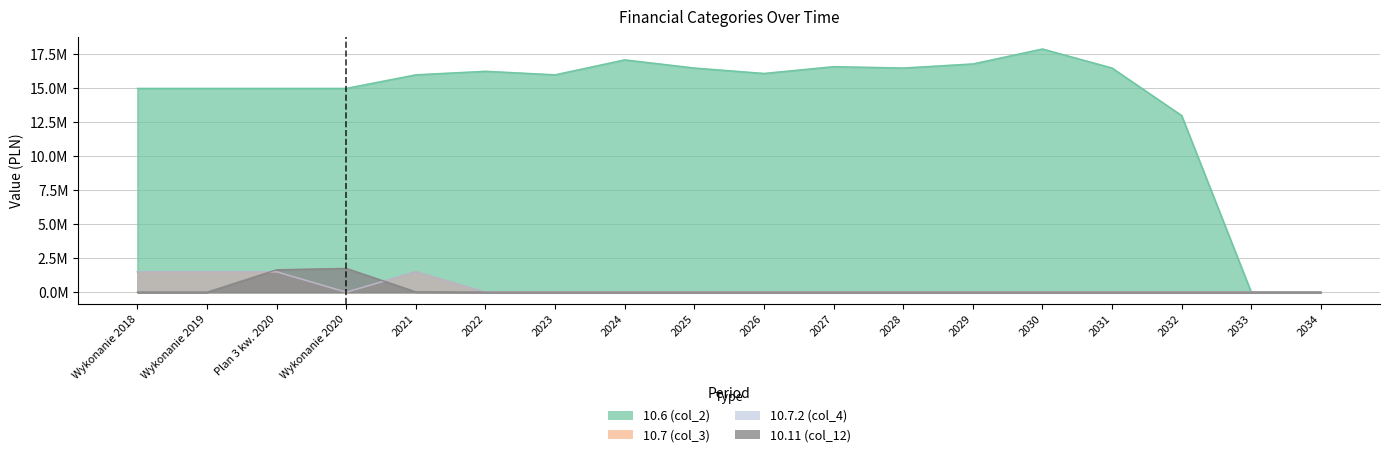

Reading left to right, transcribe all the data shown in this chart.

10.6 (col_2): 15000000.0	15000000.0	15000000.0	15000000.0	16000000.0	16259000.0	16000000.0	17100000.0	16500000.0	16100000.0	16600000.0	16500000.0	16800000.0	17900000.0	16500000.0	13000000.0	0.0	0.0
10.7 (col_3): 1500000.0	1500000.0	1500000.0	0.0	1500000.0	0.0	0.0	0.0	0.0	0.0	0.0	0.0	0.0	0.0	0.0	0.0	0.0	0.0
10.7.2 (col_4): 1500000.0	1500000.0	1500000.0	0.0	1500000.0	0.0	0.0	0.0	0.0	0.0	0.0	0.0	0.0	0.0	0.0	0.0	0.0	0.0
10.11 (col_12): 0.0	0.0	1650969.7	1753077.5	21476.0	0.0	0.0	0.0	0.0	0.0	0.0	0.0	0.0	0.0	0.0	0.0	0.0	0.0